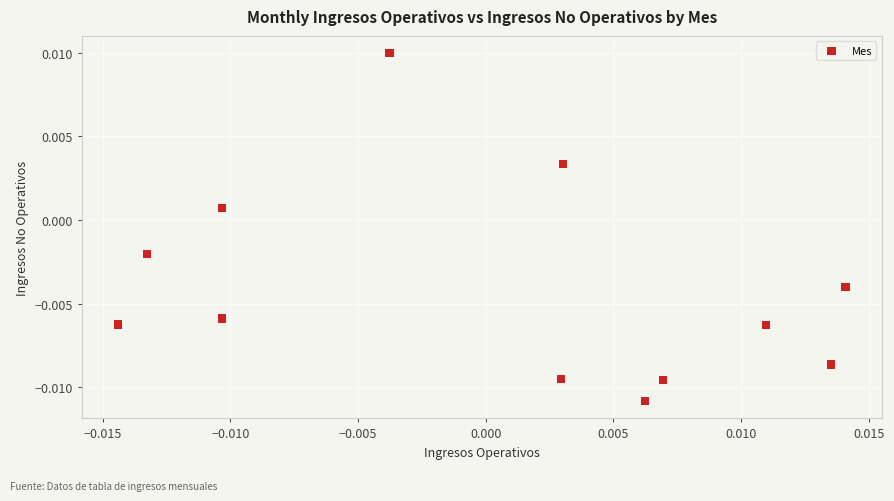

How many data points are displayed?

12